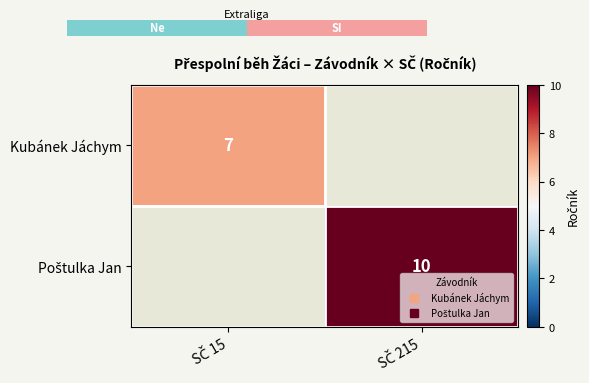

The value of Poštulka Jan at SČ 215 is 10.0. True or false?

True